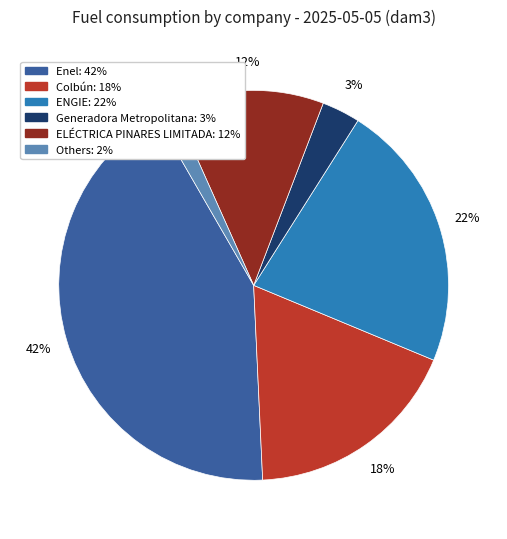

Is there a majority slice in this chart?

No